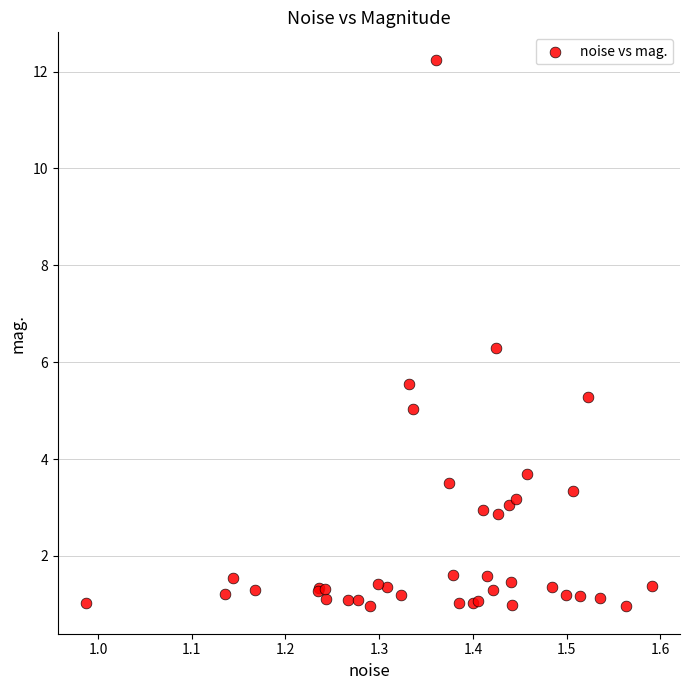

What Y value in the scatter plot is closest to 6?

6.3